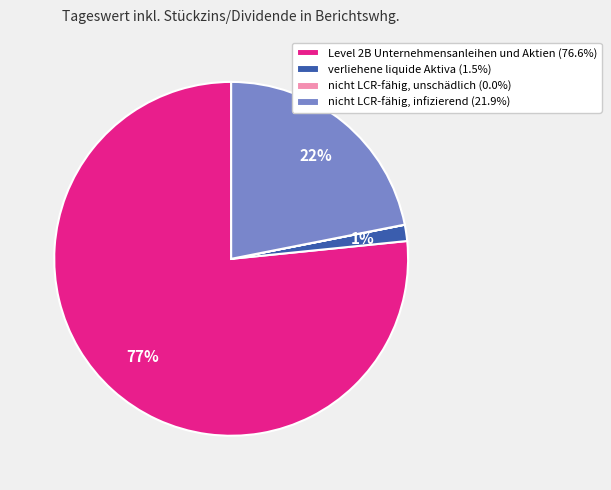

What is the largest slice in the pie chart?

Level 2B Unternehmensanleihen und Aktien